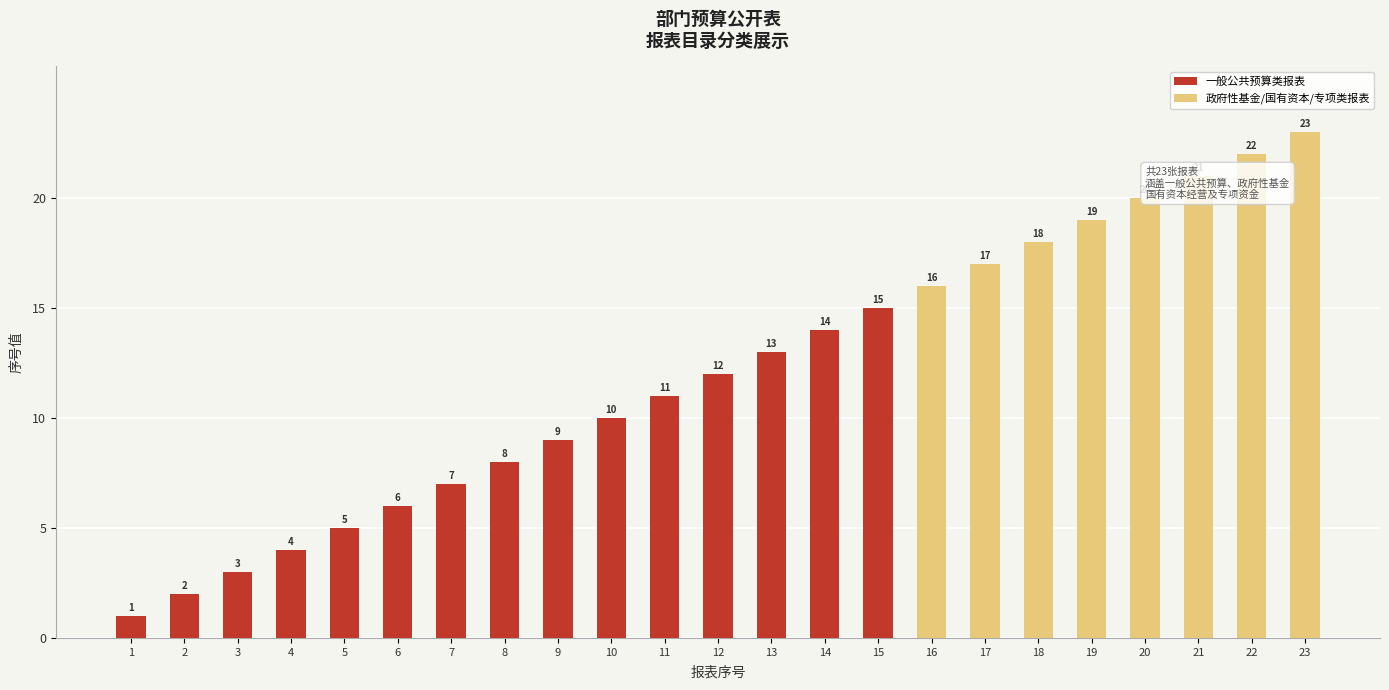

At which category is the sum across all series the highest?

23